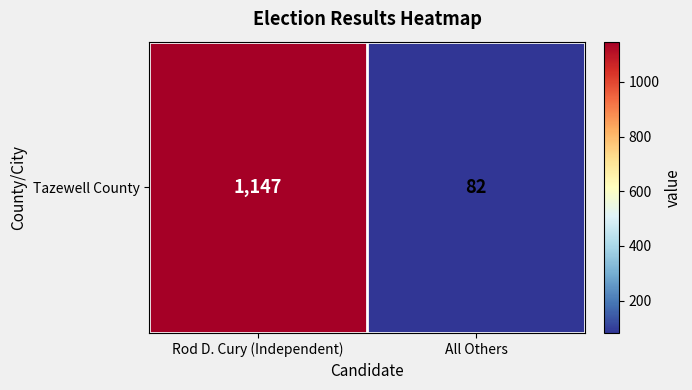

Reading left to right, transcribe all the data shown in this chart.

1147	82